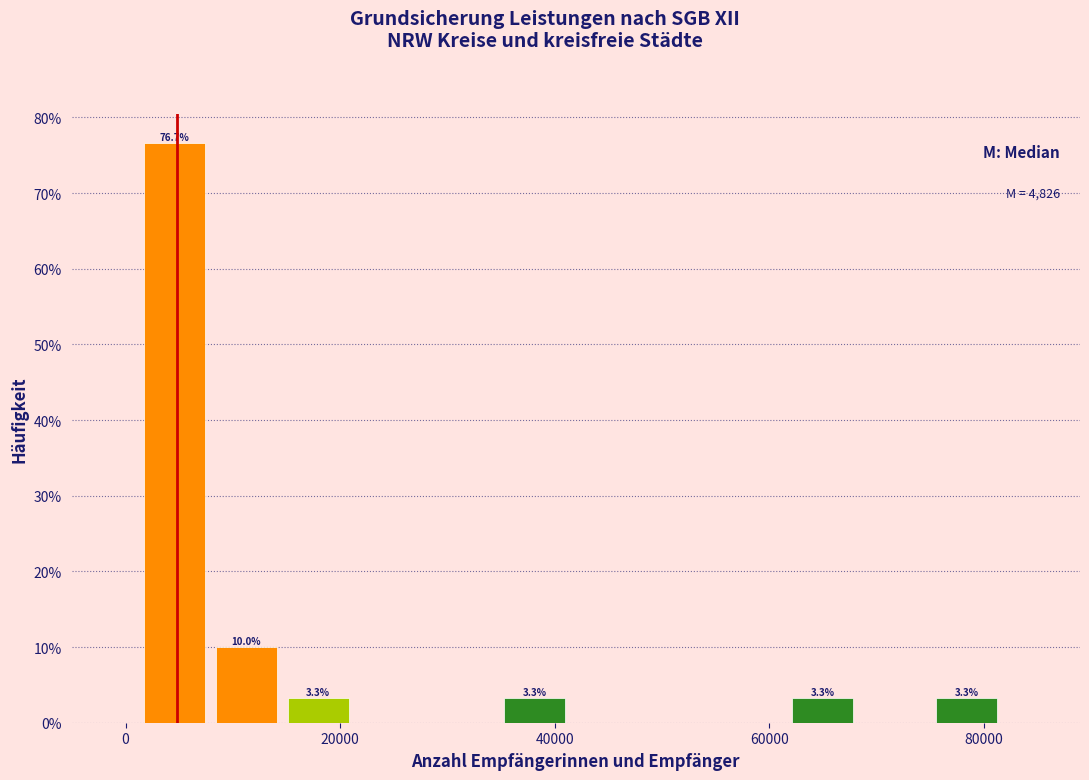

Read against the x-axis, roughly where is the centre of the tallest bar?

4000